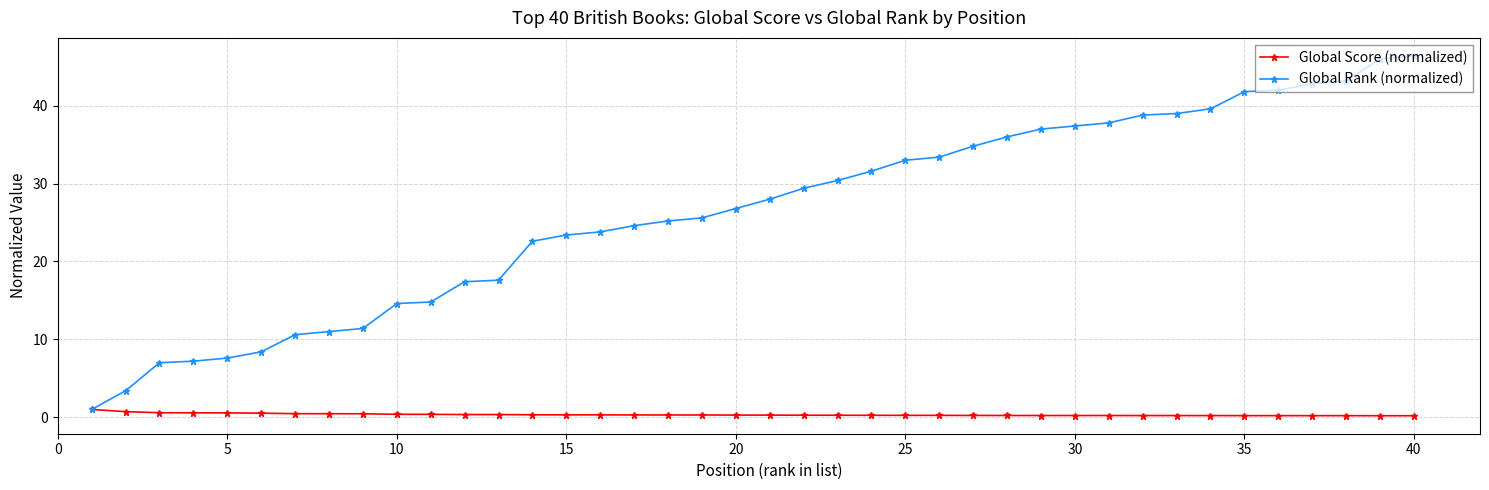

List the series in order of their peak value, lowest first.

Global Score (normalized), Global Rank (normalized)